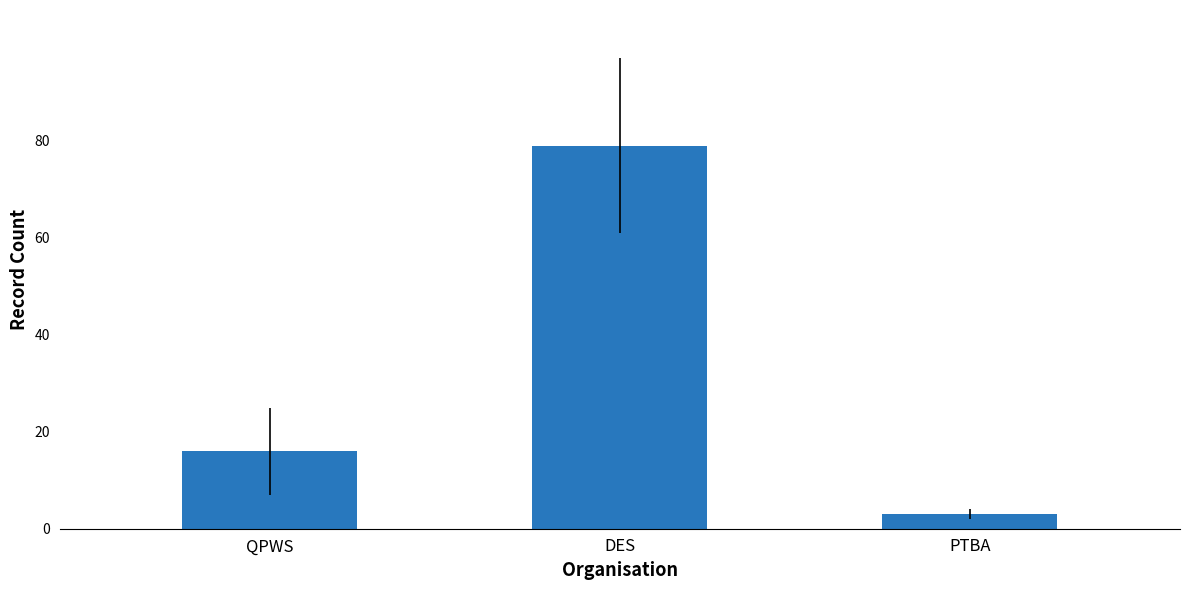

Reading left to right, list all the values displayed in this chart.

QPWS=16	DES=79	PTBA=3